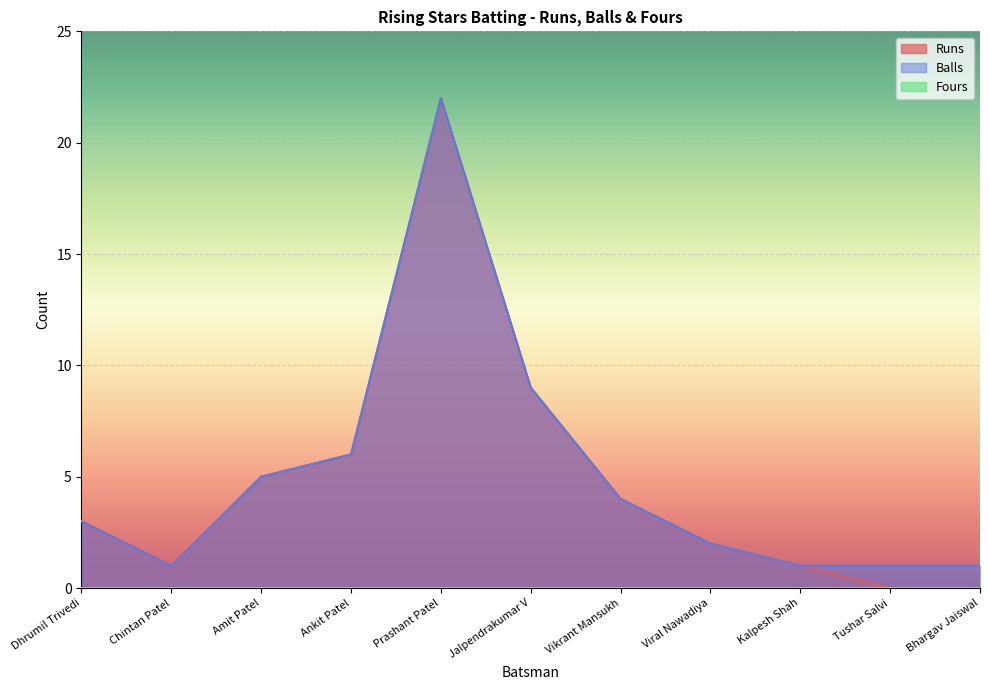

The Runs series shows 2 at Viral Nawadiya. True or false?

True